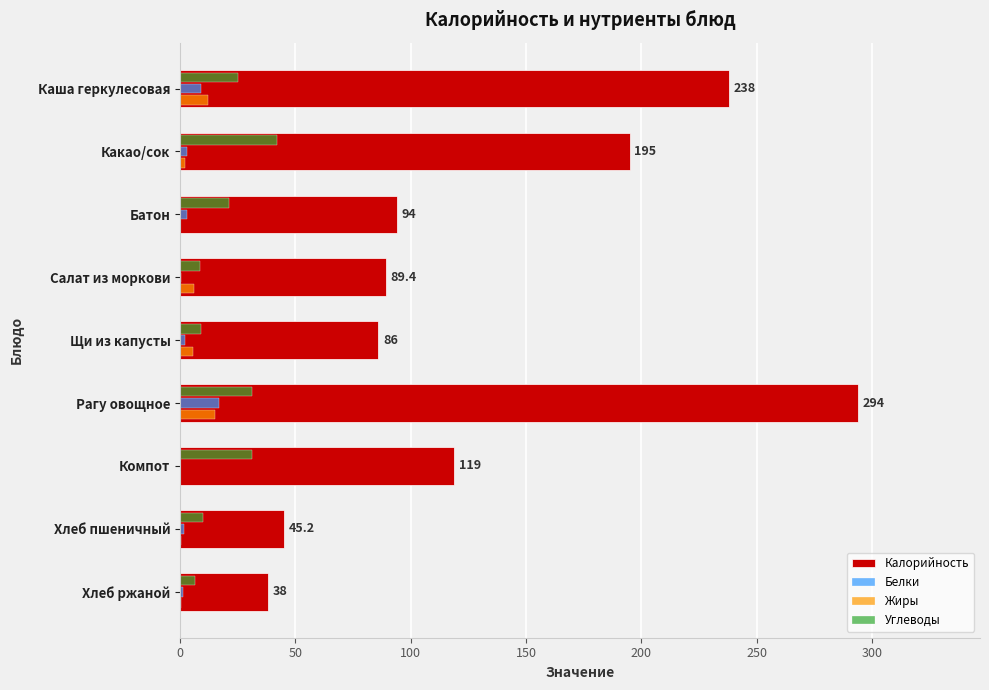

What is the sum of all Калорийность values?

1198.6